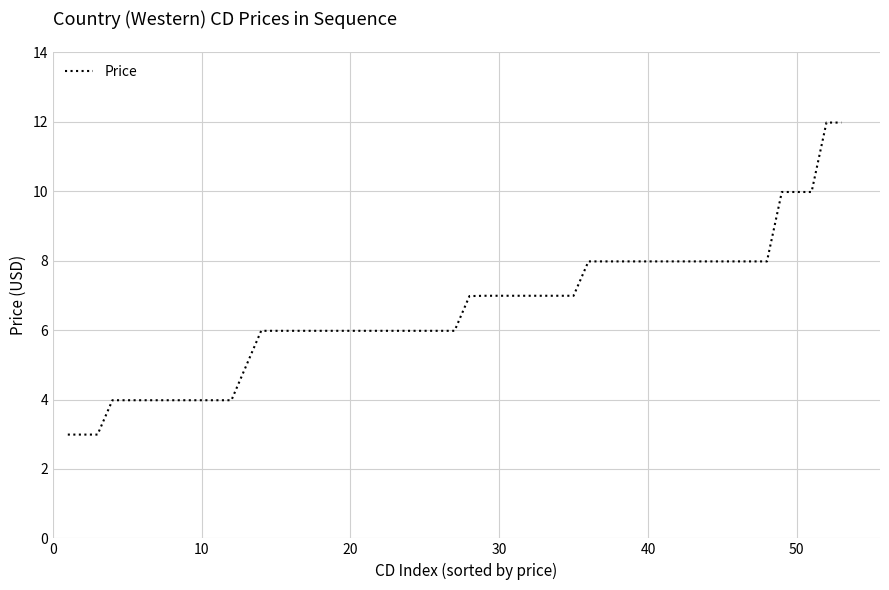

What is the minimum value shown in the chart?

3.0